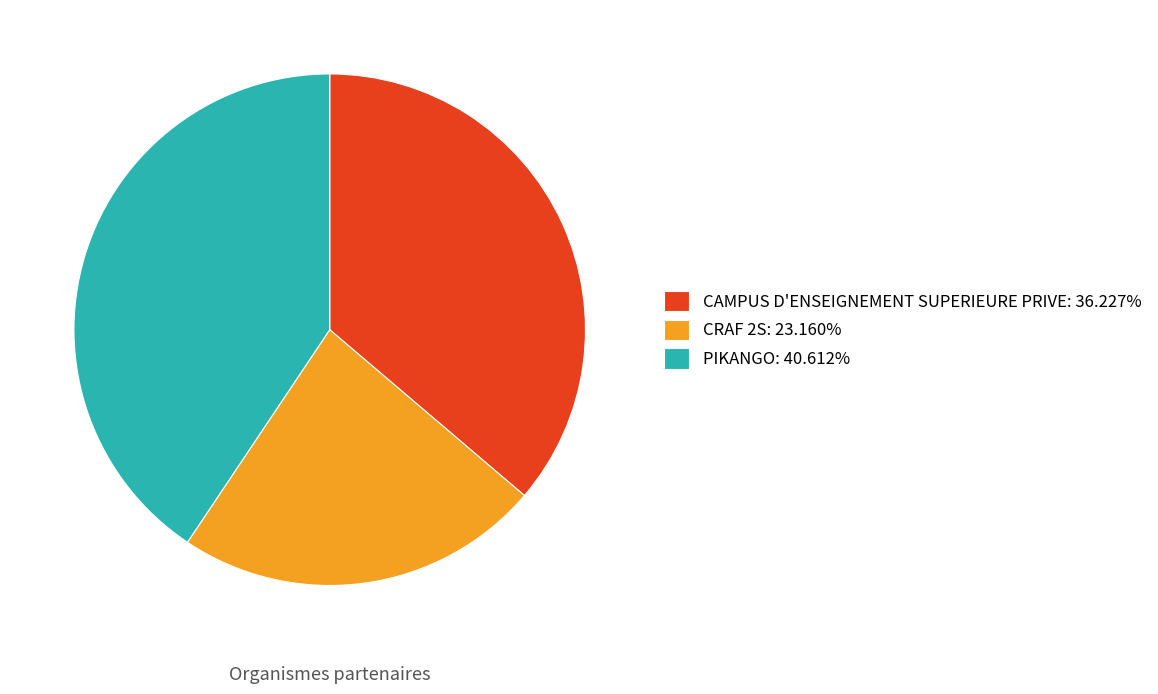

Is CRAF 2S the majority of the pie?

No